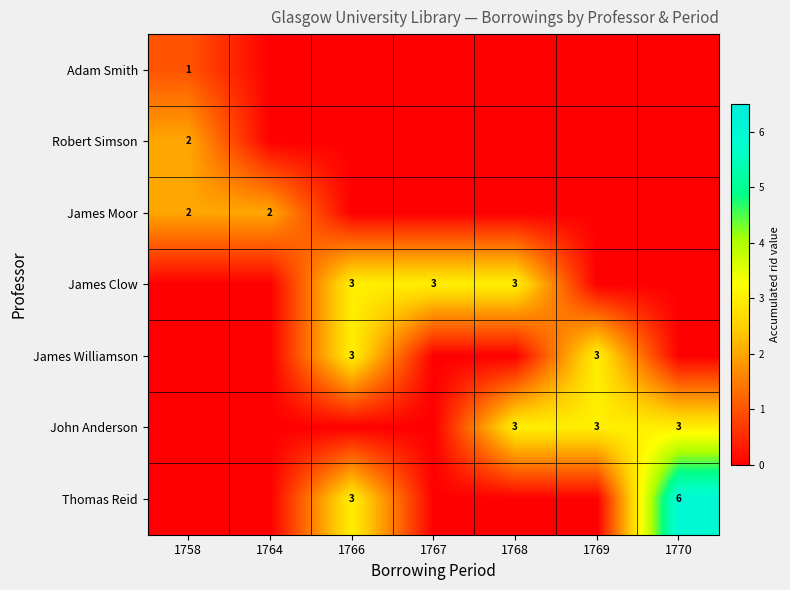

Is the value of Thomas Reid at 1766 greater than the value of James Moor at 1764?

Yes